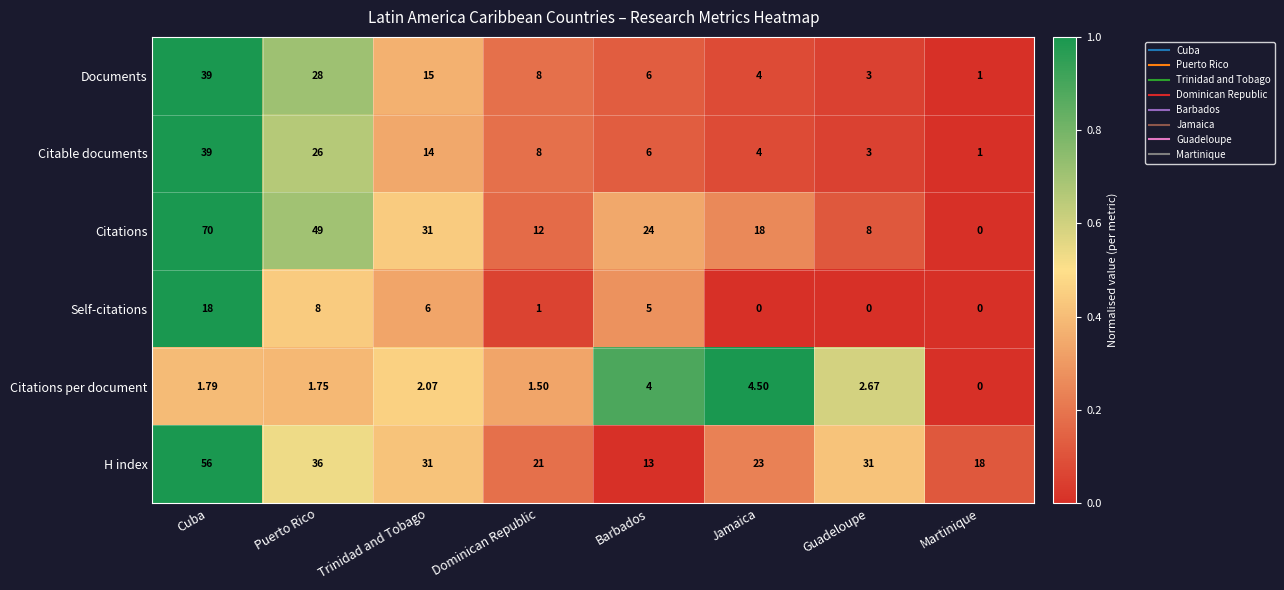

Which label corresponds to the largest value in the chart?

Cuba